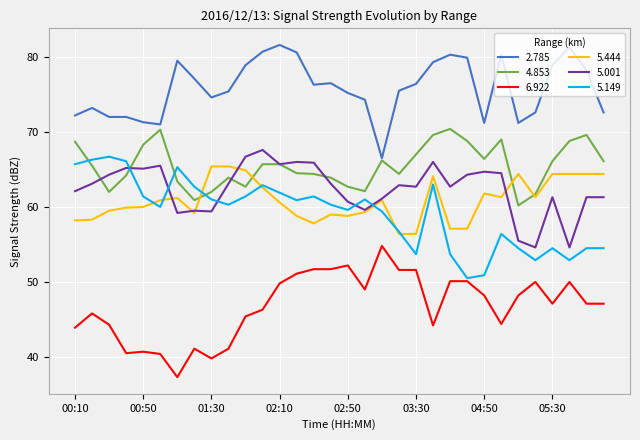

How many lines are shown in the chart?

6